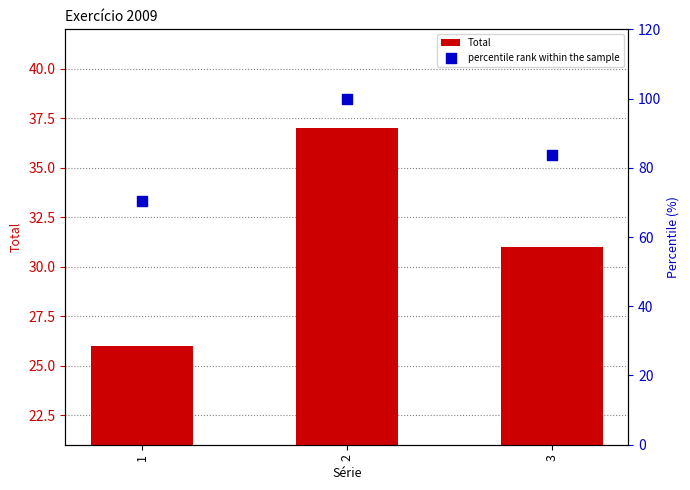

Which series reaches the minimum Y coordinate?

Total